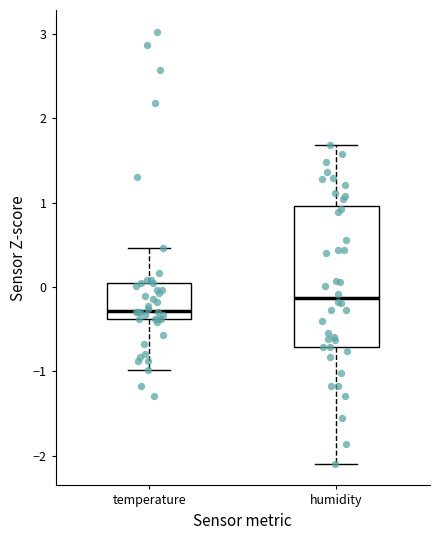

Reading left to right, read every box against the y-axis: the position of its median line, the range the box covers, and the ends of its whiskers. The values are not printed on the chart, so give them approximately, as read against the axis.

temperature: median -0.3, box -0.4 to 0.0, whiskers -1.0 to 0.5
humidity: median -0.1, box -0.7 to 1.0, whiskers -2.1 to 1.7